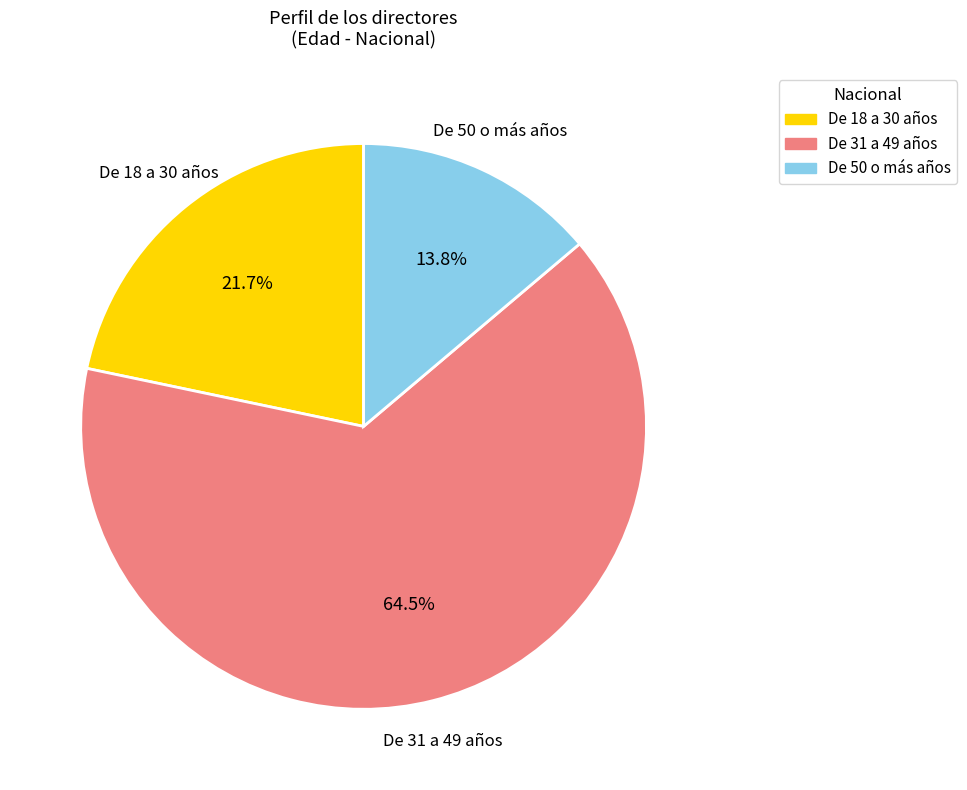

Does any single category account for the majority?

Yes